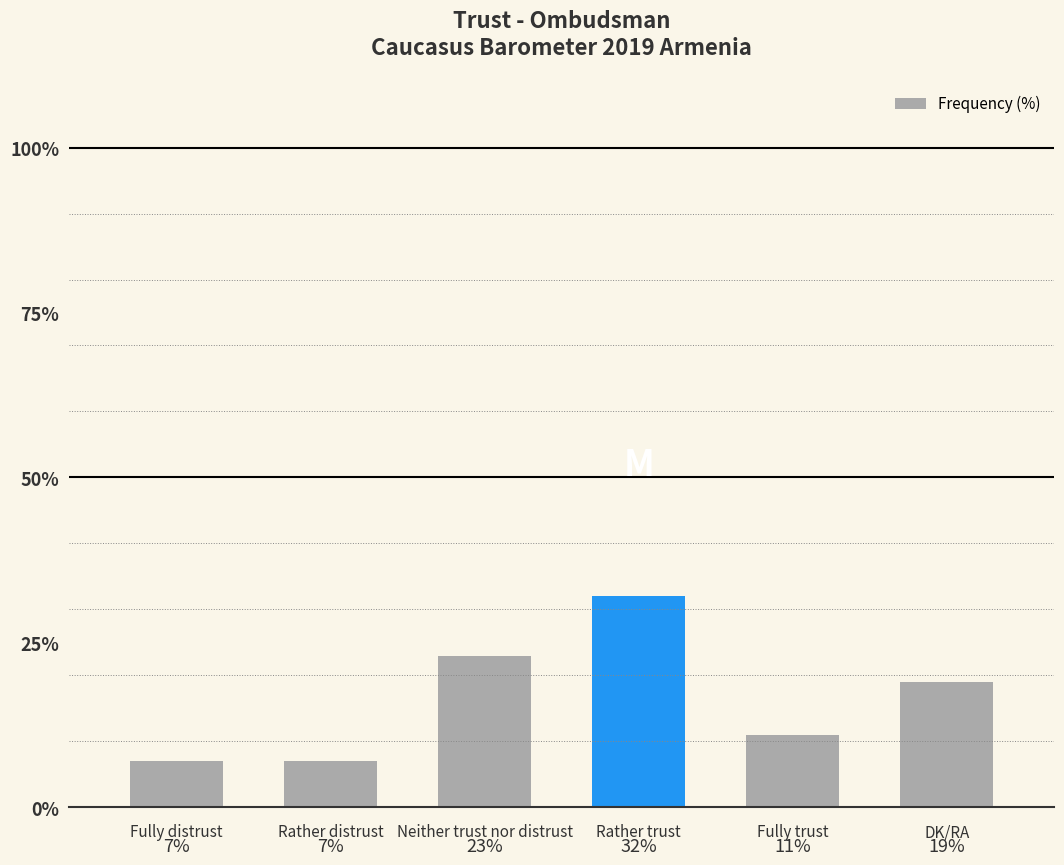

What is the label of the 1st bar from the left?

Fully distrust